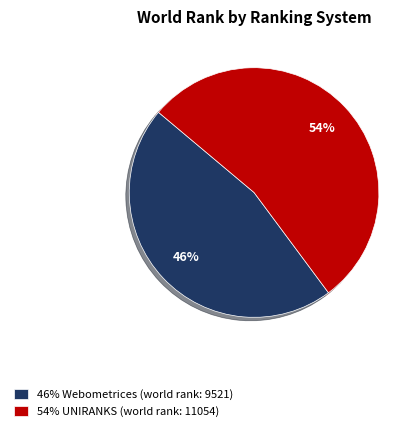

Approximately how many times larger is the value at 46% Webometrices (world rank: 9521) compared to 54% UNIRANKS (world rank: 11054)?

0.9